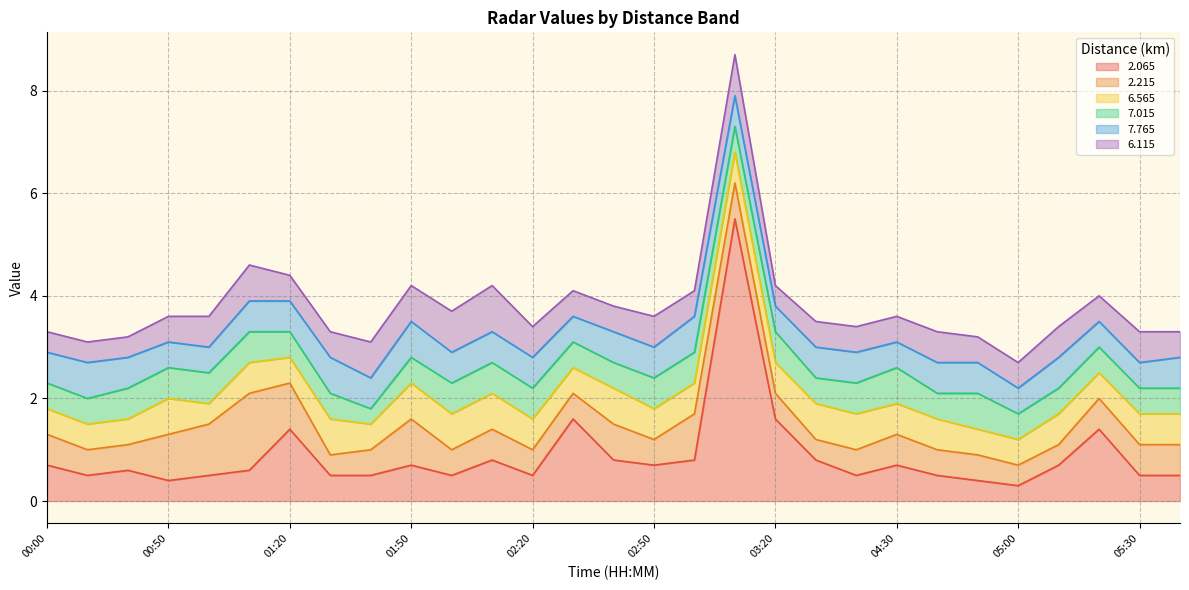

What is the difference between the highest and lowest values at 01:10?

0.9